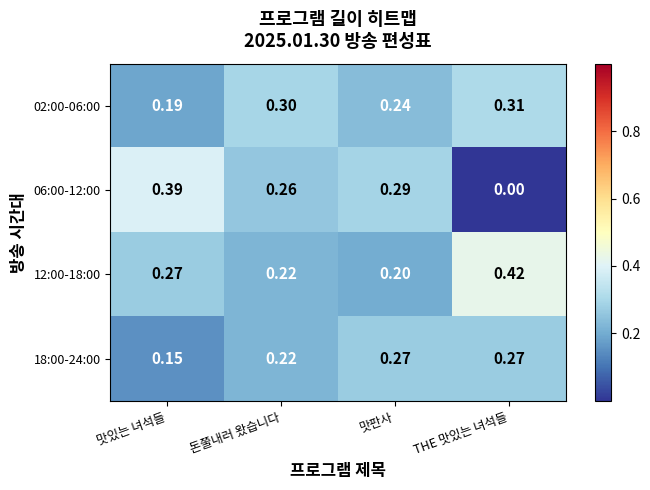

At which label is 02:00-06:00 closest to 0?

맛있는 녀석들